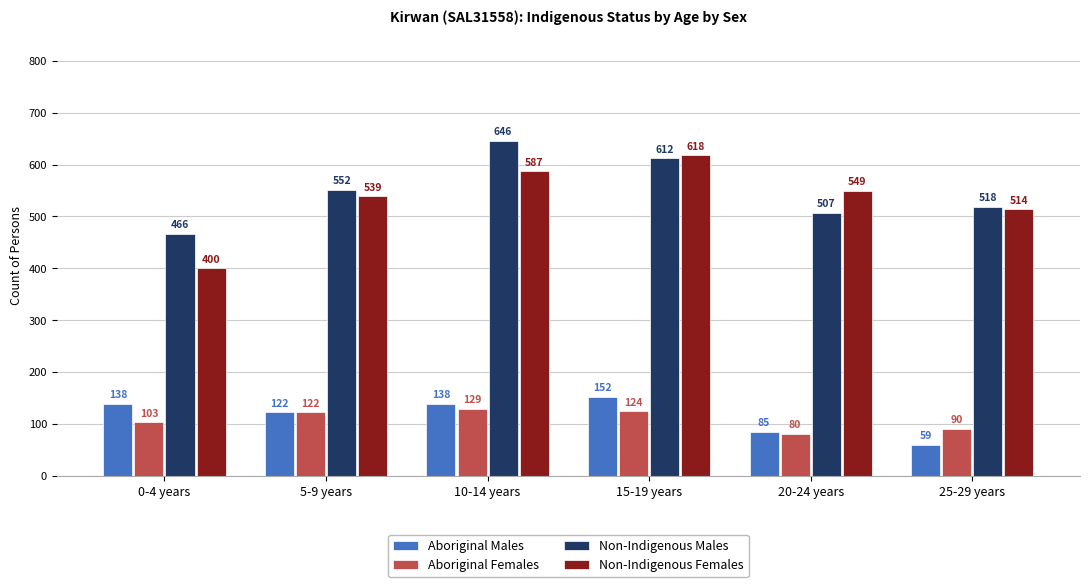

What is the average value of the Aboriginal Males series?

116